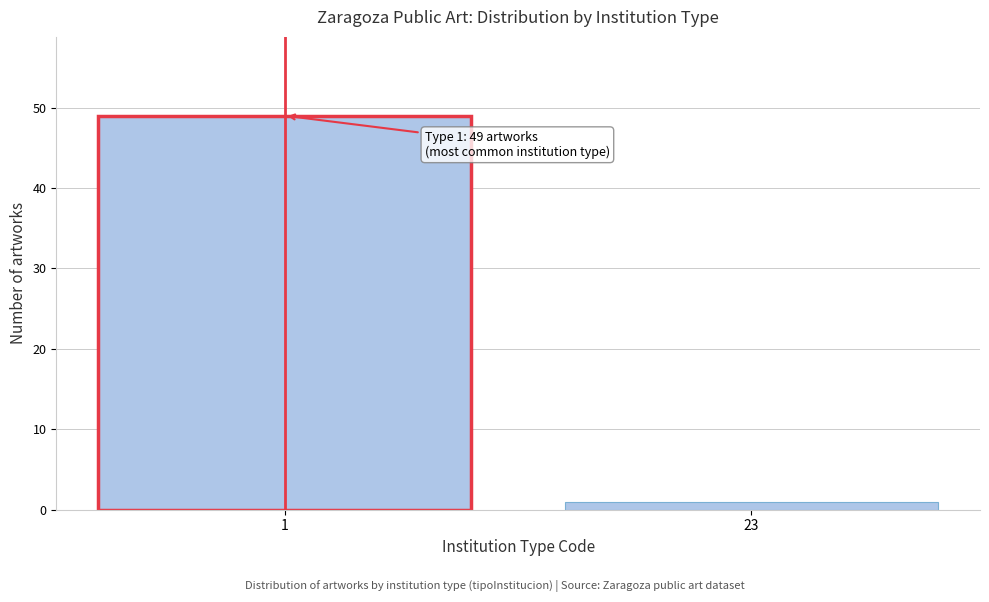

Reading left to right, transcribe all the data shown in this chart.

49	1